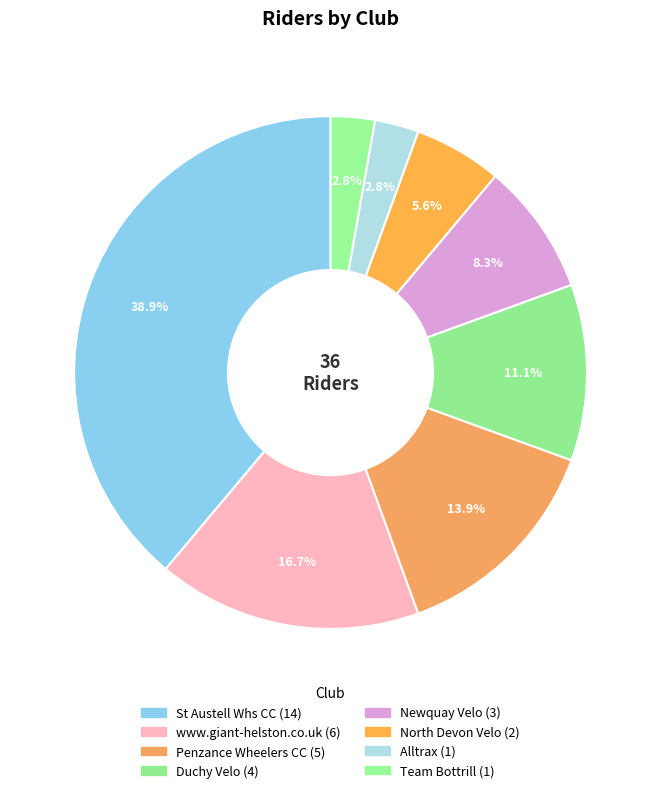

How many slices are in this pie chart?

8